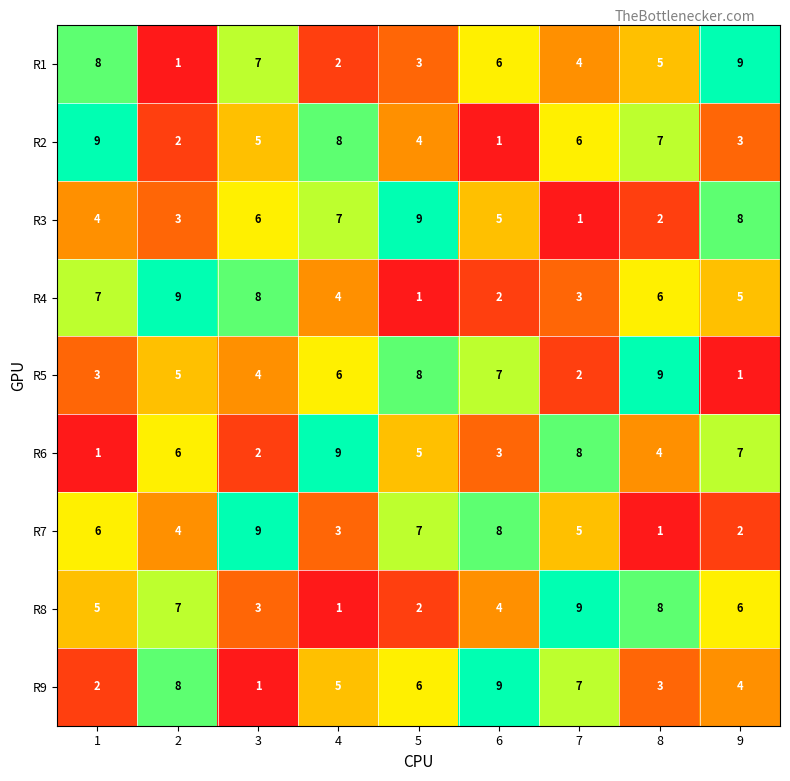

Count the number of data series in this chart.

9